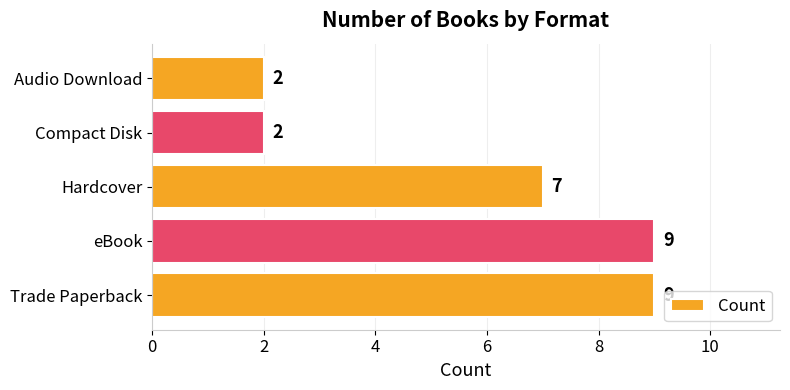

What is the change in value from eBook to Audio Download?

-7